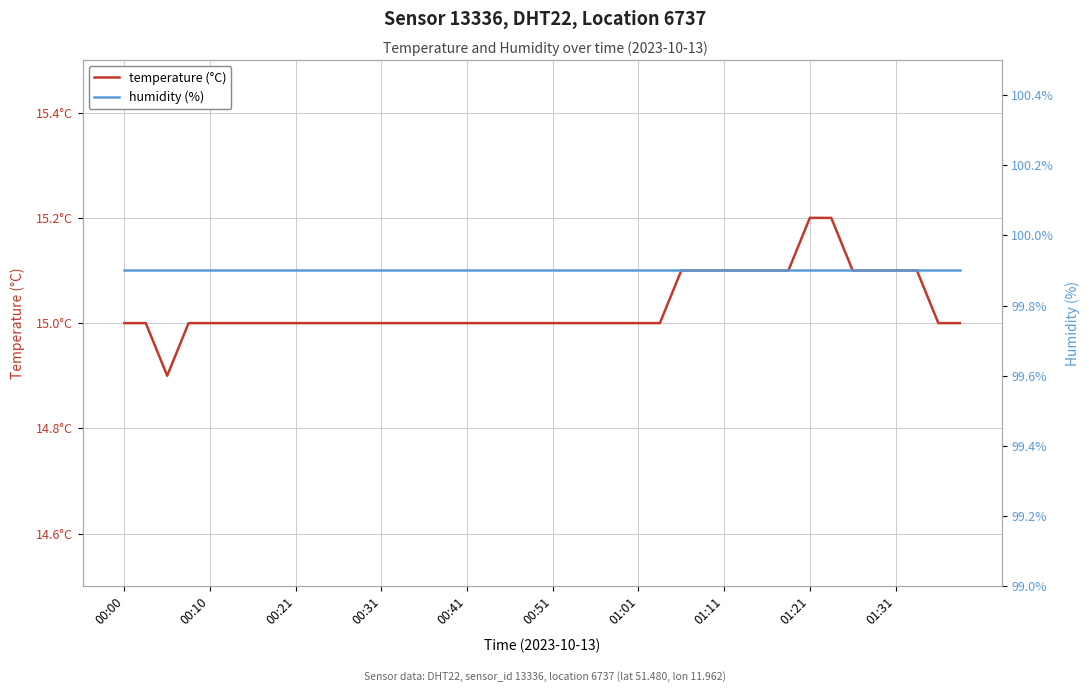

At which label does temperature (°C) first exceed 15?

26